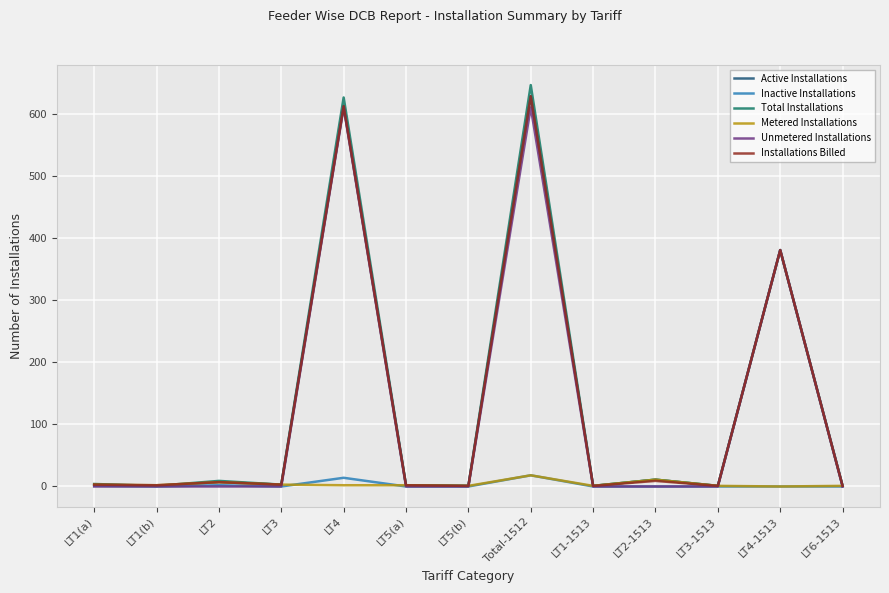

Which series has the widest spread of values?

Total Installations